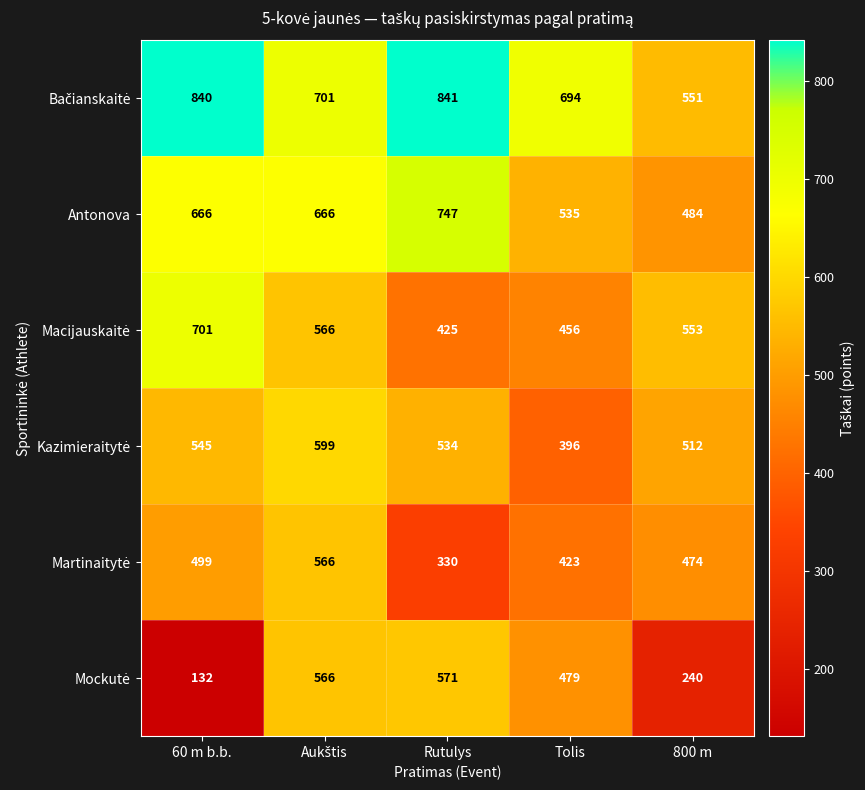

What value does the Antonova series have at 60 m b.b., to the nearest 10?

670